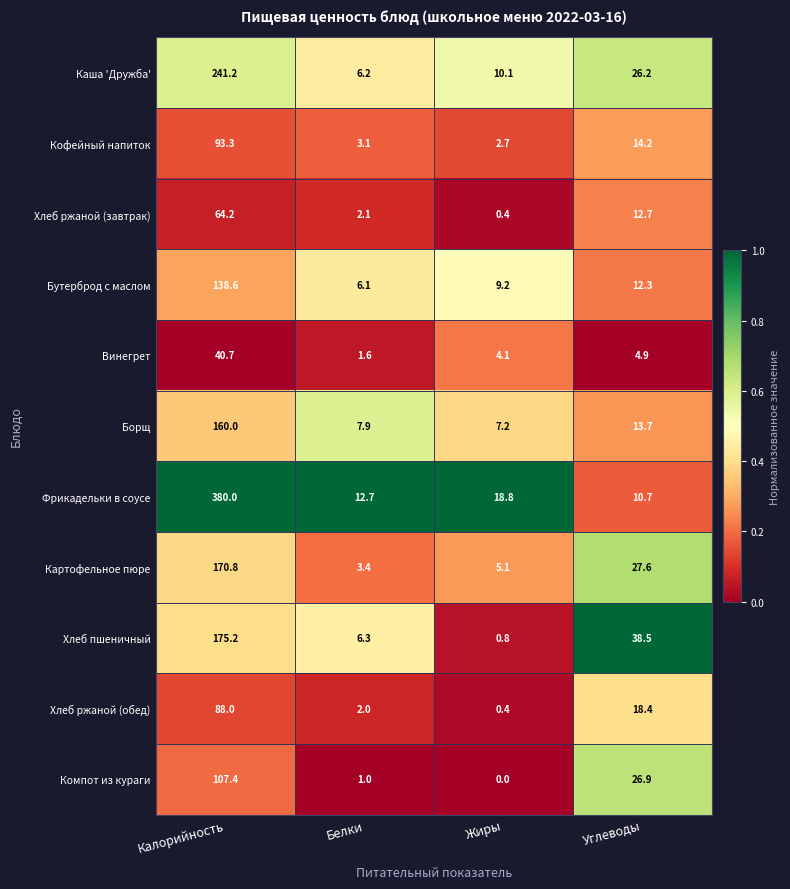

What is the difference between the Компот из кураги values at Жиры and Углеводы?

26.9